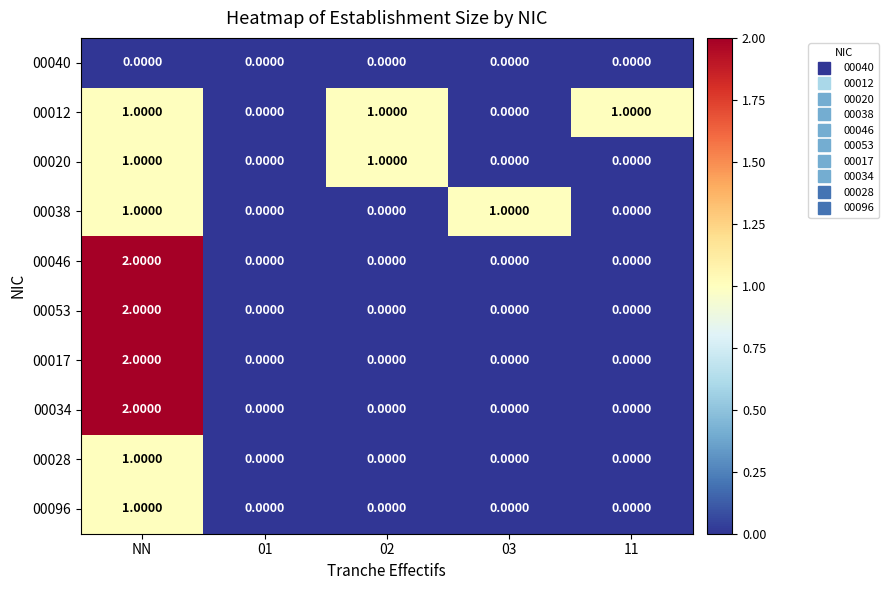

What is the total value across all series at 03?

1